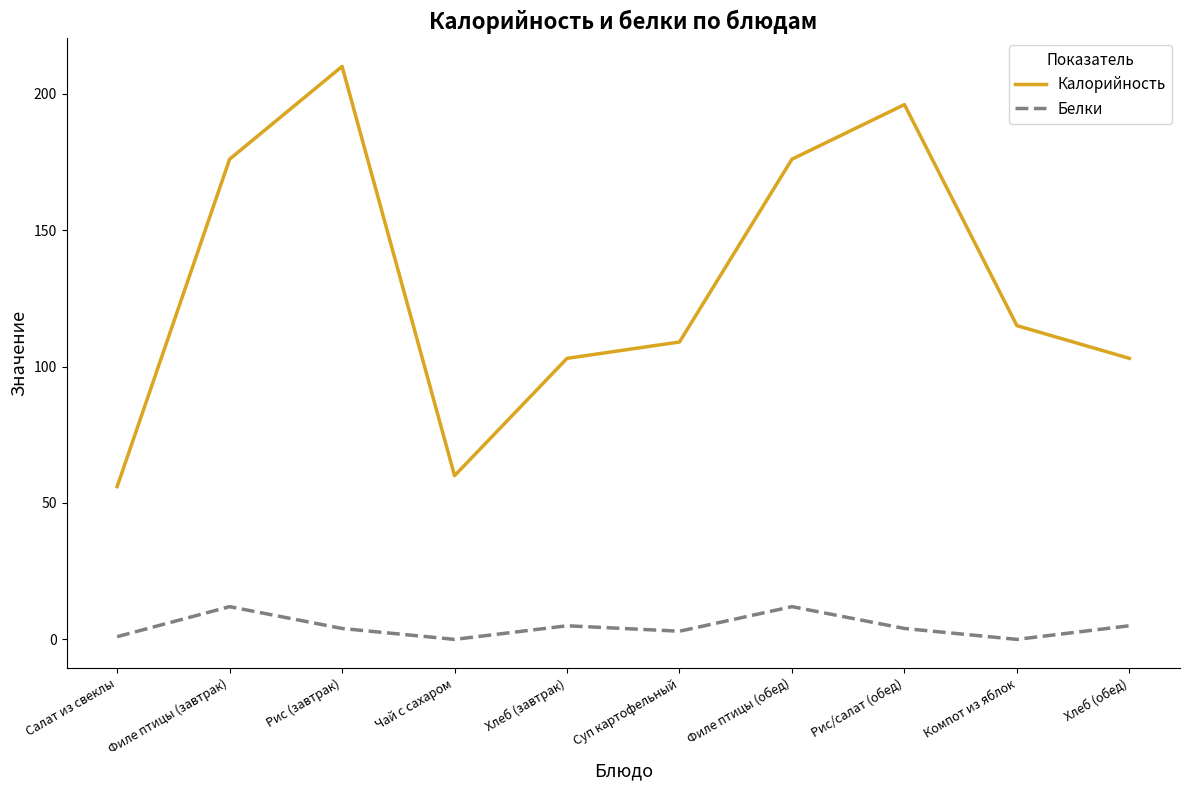

What is the greatest value displayed?

210